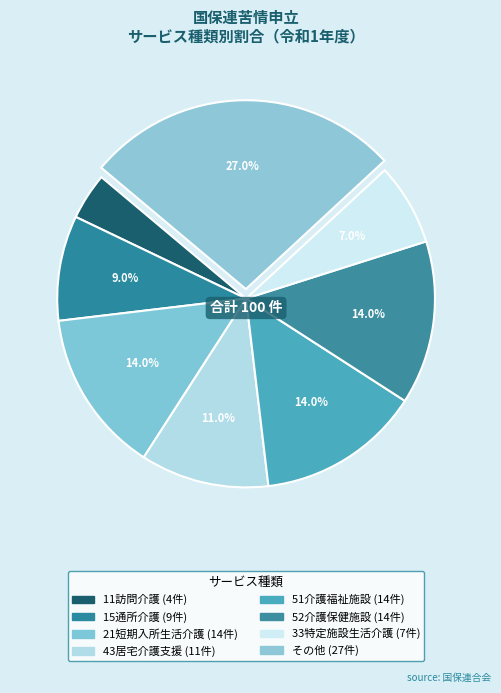

To the nearest percent, what is the combined percentage of 33特定施設生活介護 and 51介護福祉施設?

21%